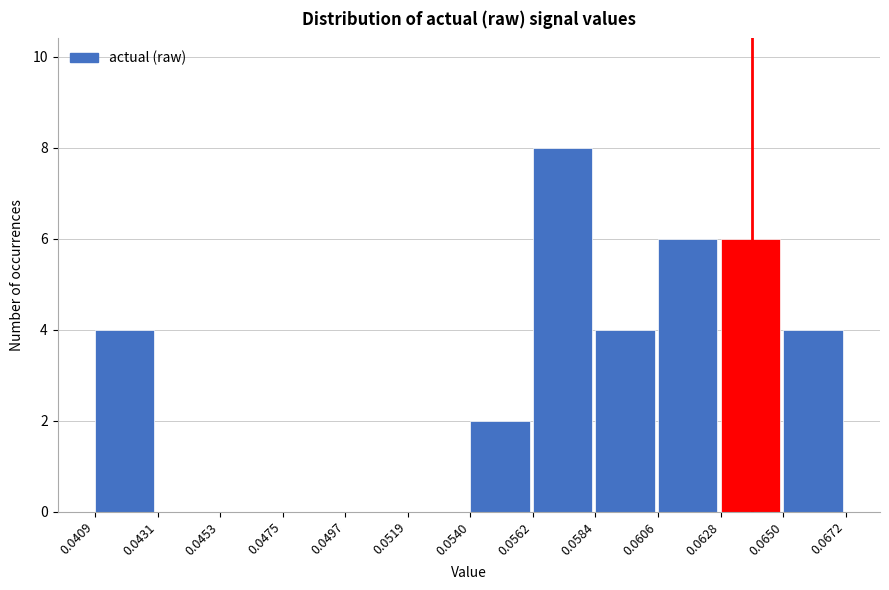

Reading left to right, list every bar in this chart as the range it spans on the x-axis followed by its height. The values are not printed on the chart, so give them approximately, as read against the axis.

0.0409 to 0.0431: 4
0.0431 to 0.0453: 0
0.0453 to 0.0475: 0
0.0475 to 0.0497: 0
0.0497 to 0.0519: 0
0.0519 to 0.0540: 0
0.0540 to 0.0562: 2
0.0562 to 0.0584: 8
0.0584 to 0.0606: 4
0.0606 to 0.0628: 6
0.0628 to 0.0650: 6
0.0650 to 0.0672: 4